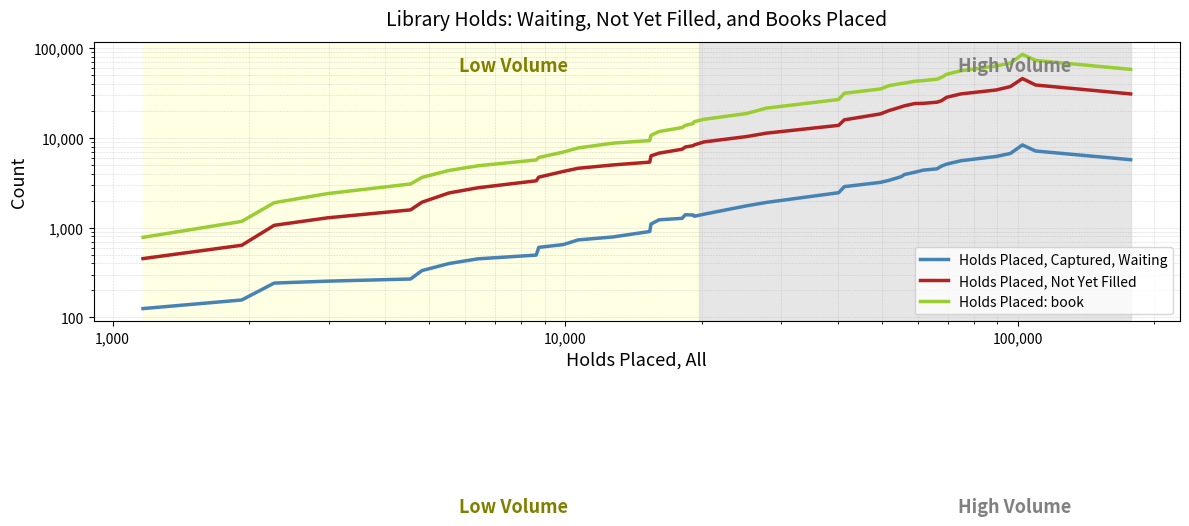

How many data points in Holds Placed, Not Yet Filled are less than 9023?

20